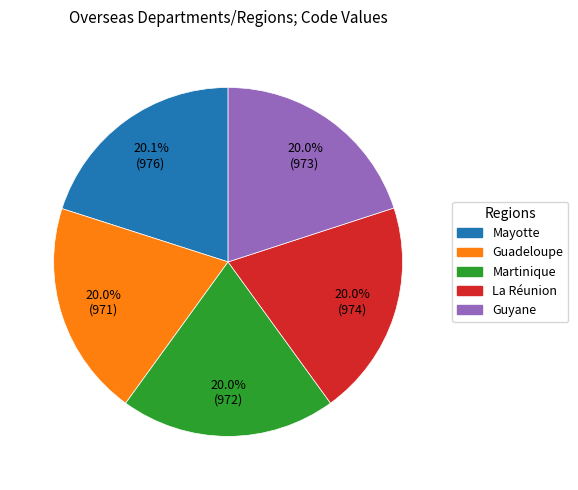

What is the total percentage of Guadeloupe and La Réunion?

40.0%